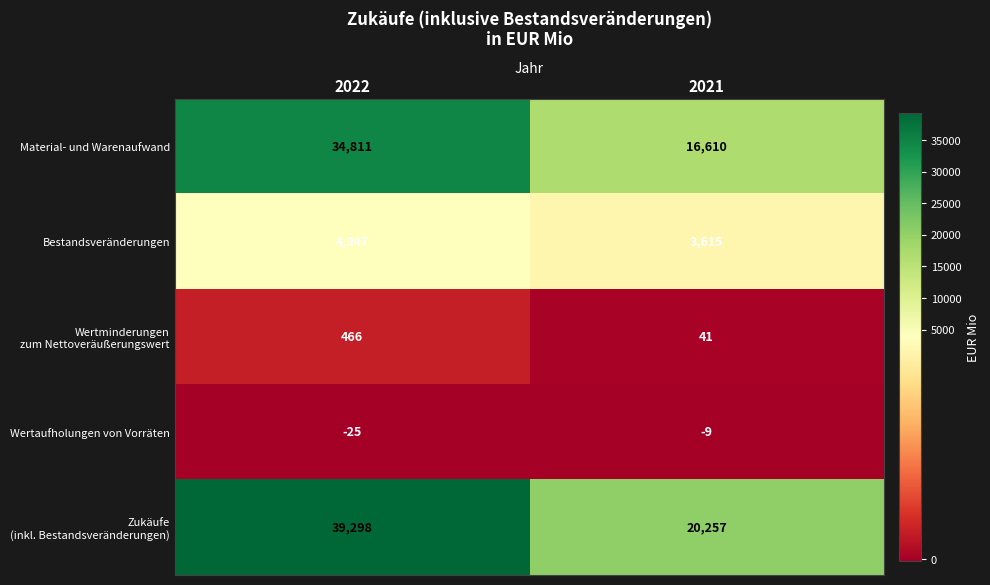

What value does the Material- und Warenaufwand series have at 2022?

34811